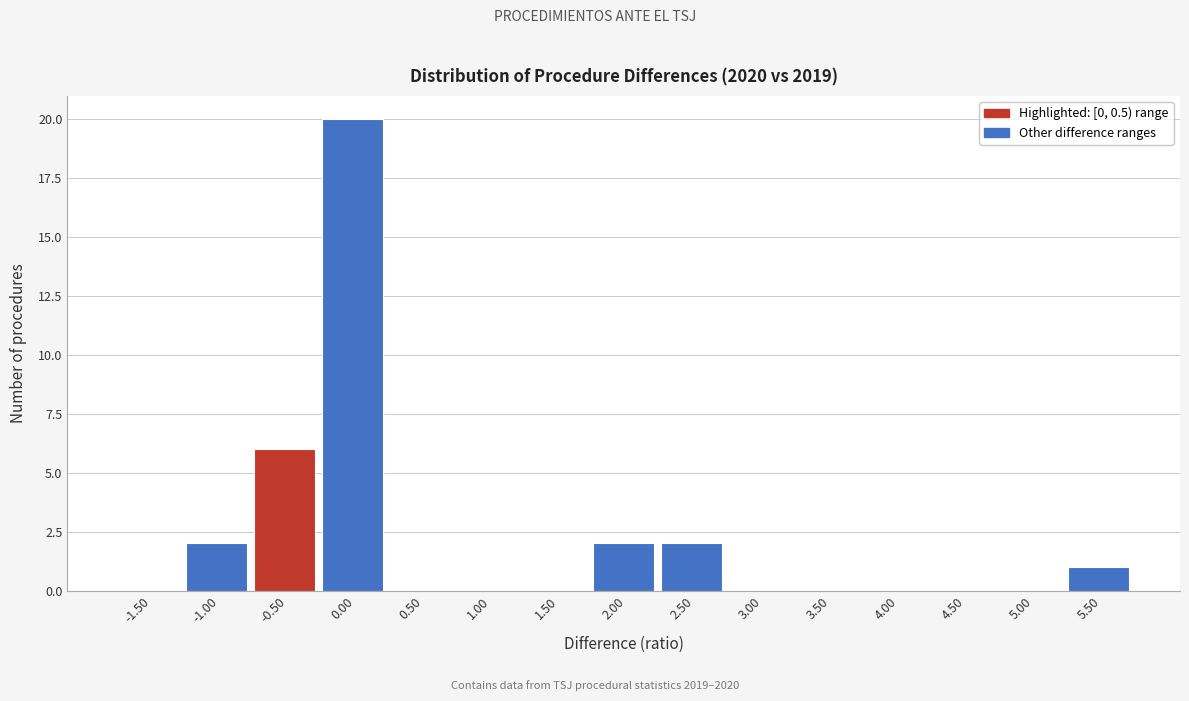

Reading left to right, list all the values displayed in this chart.

-1.50=0	-1.00=2	-0.50=6	0.00=20	0.50=0	1.00=0	1.50=0	2.00=2	2.50=2	3.00=0	3.50=0	4.00=0	4.50=0	5.00=0	5.50=1